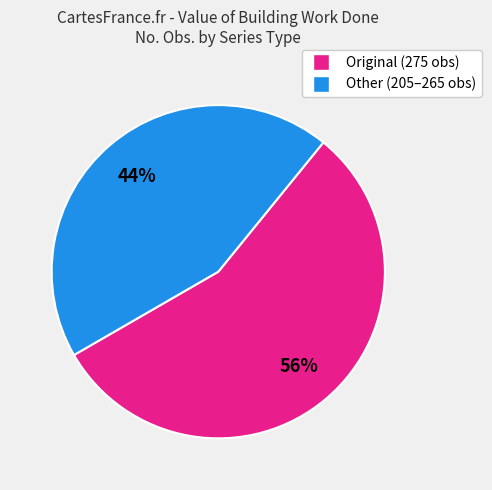

Is there any slice that represents more than half of the pie?

Yes